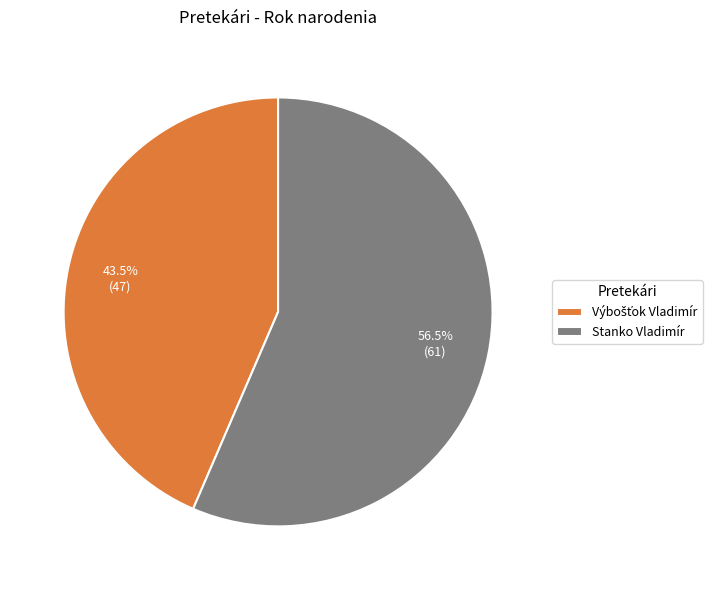

Which category accounts for the majority?

Stanko Vladimír